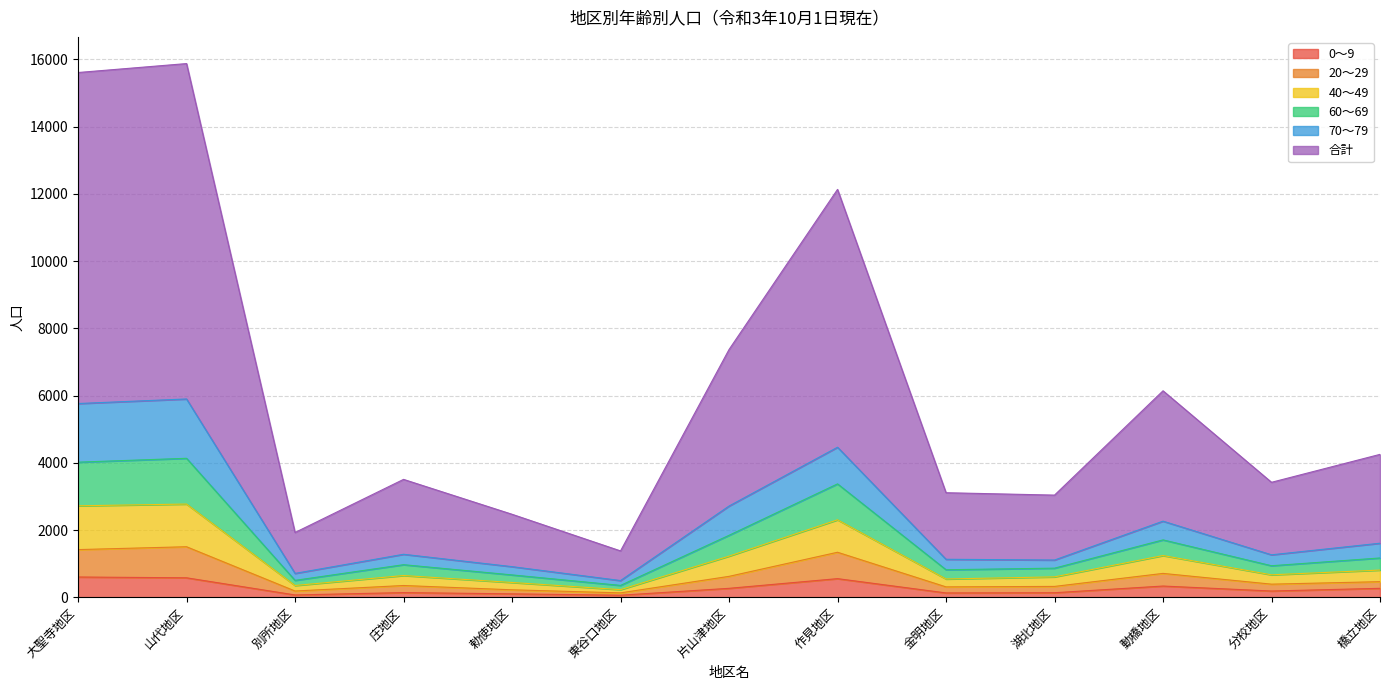

Does the chart have visible grid lines?

Yes